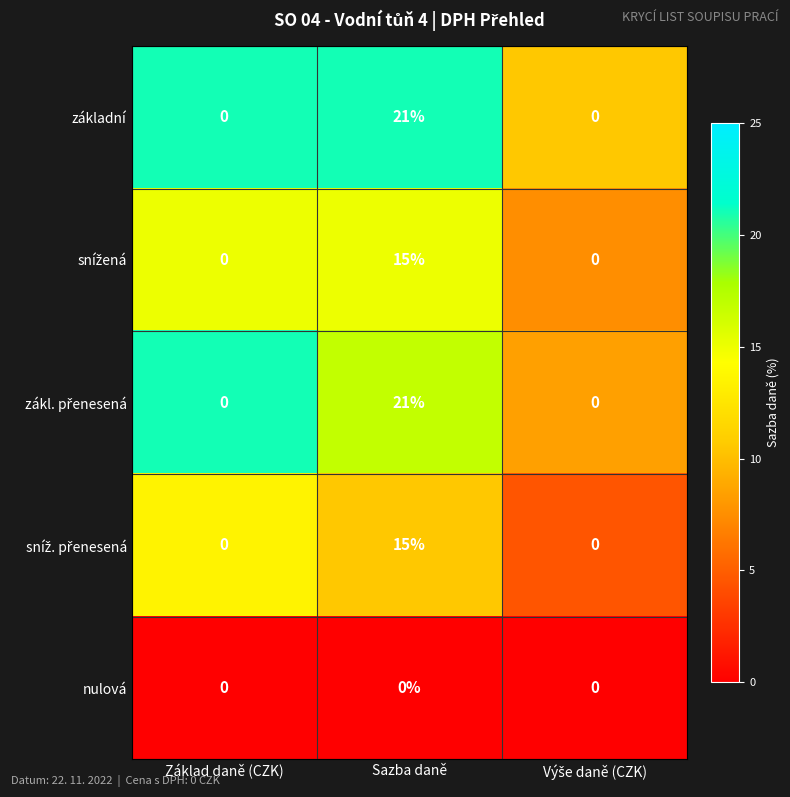

The value of základní at Sazba daně is 30. True or false?

False